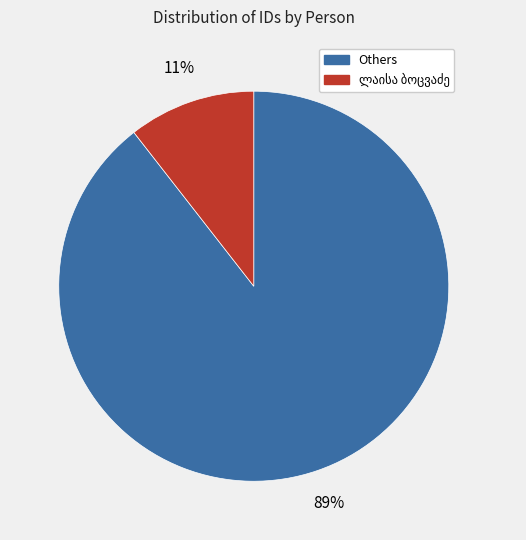

Does any single category account for the majority?

Yes